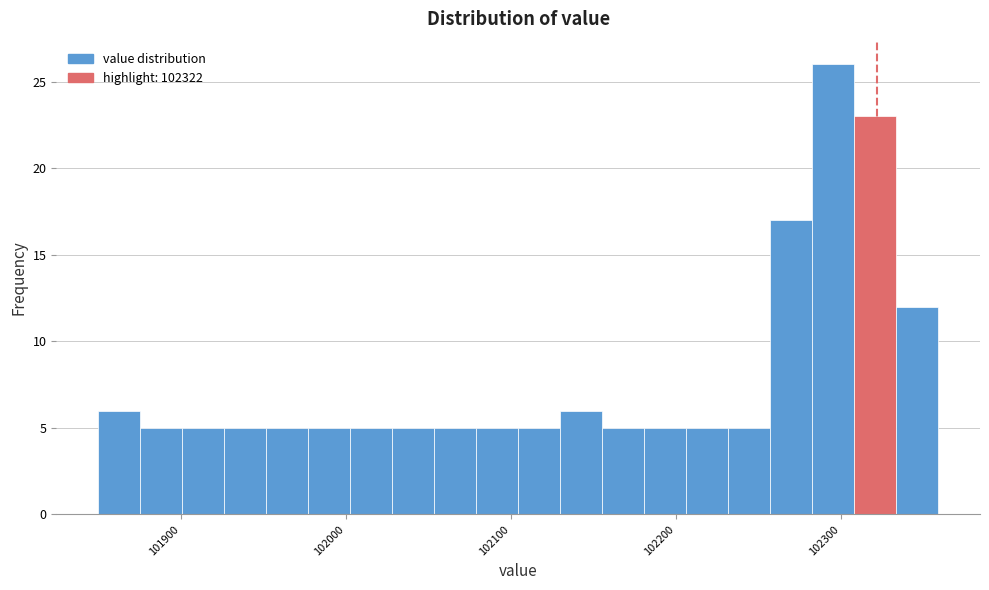

Read against the x-axis, roughly where is the centre of the tallest bar?

102300